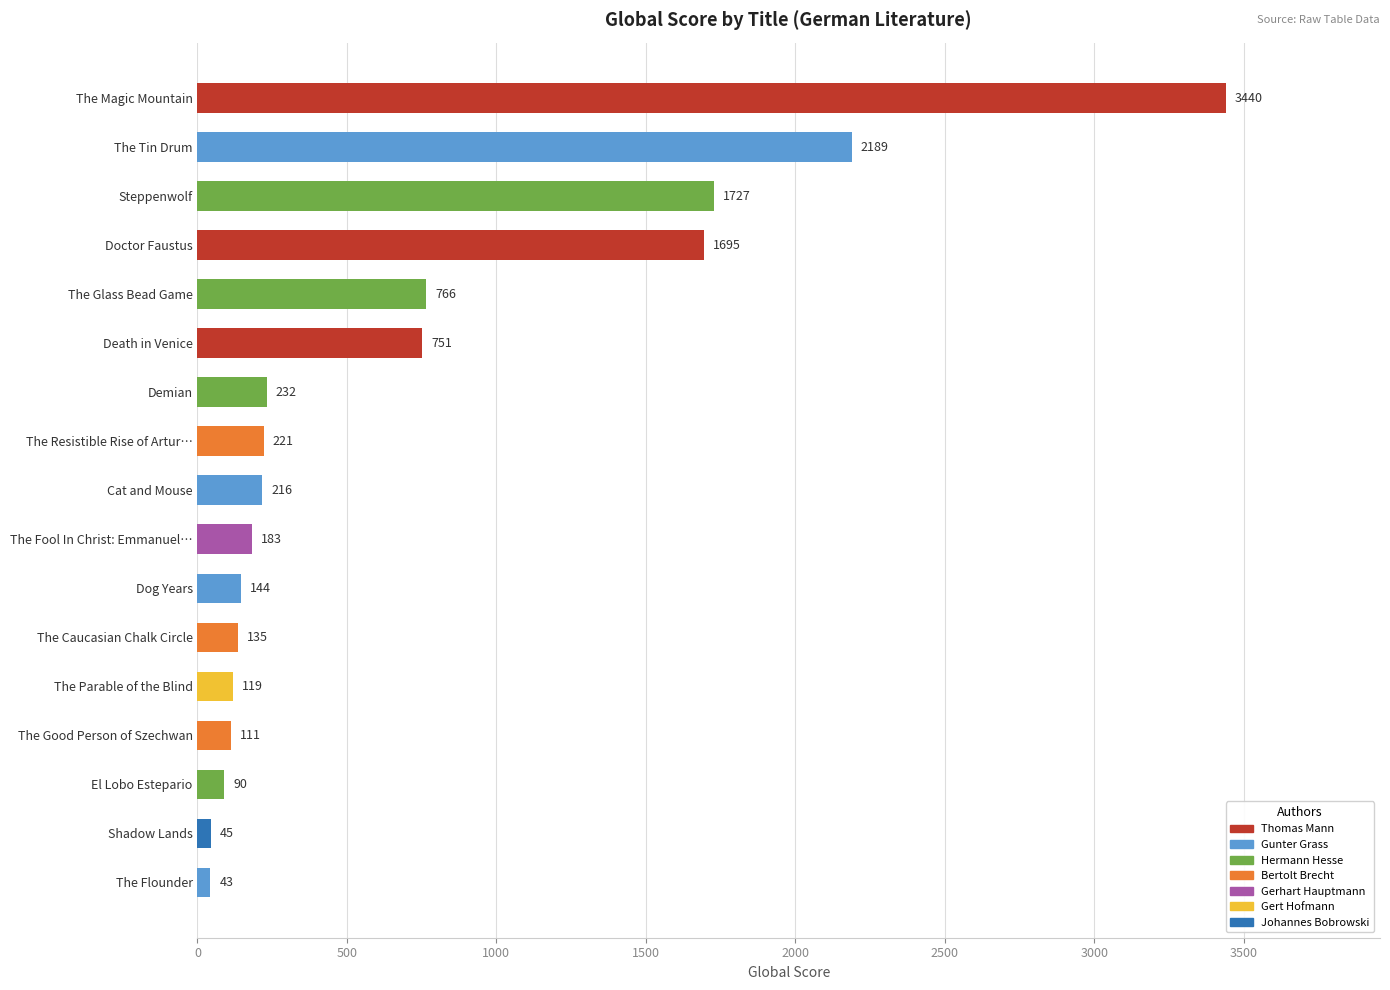

At which category does the chart reach its peak across all series?

The Magic Mountain